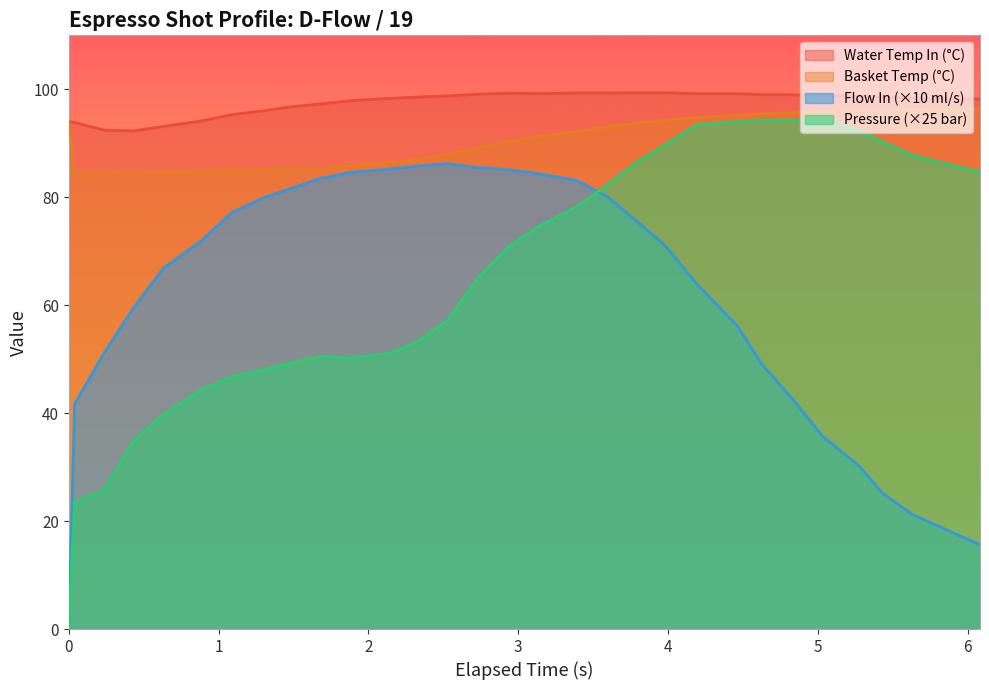

True or false: water_temperature_basket and water_temperature_in intersect in this chart.

False